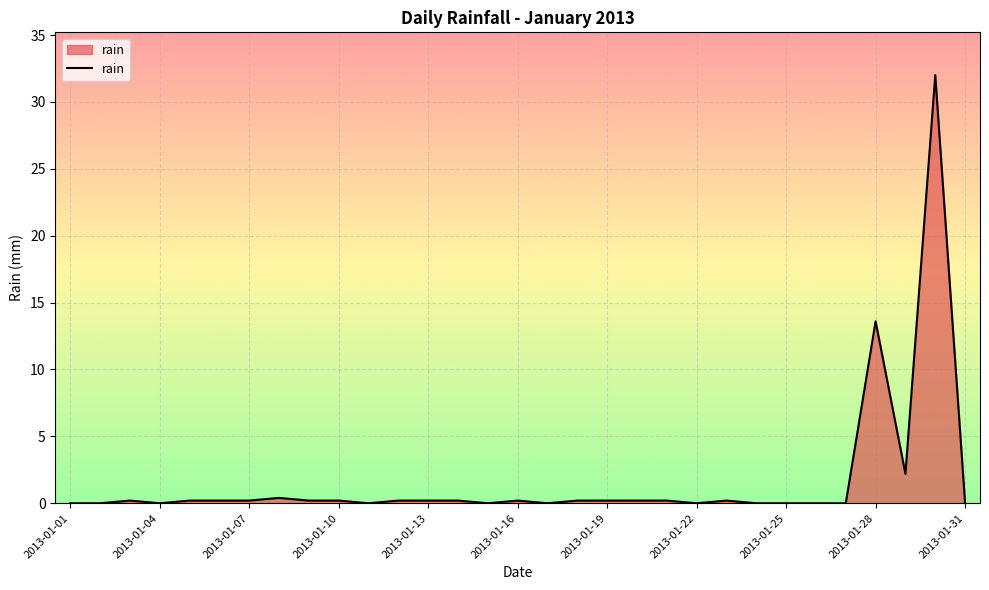

What is the difference between the maximum and minimum values?

32.0